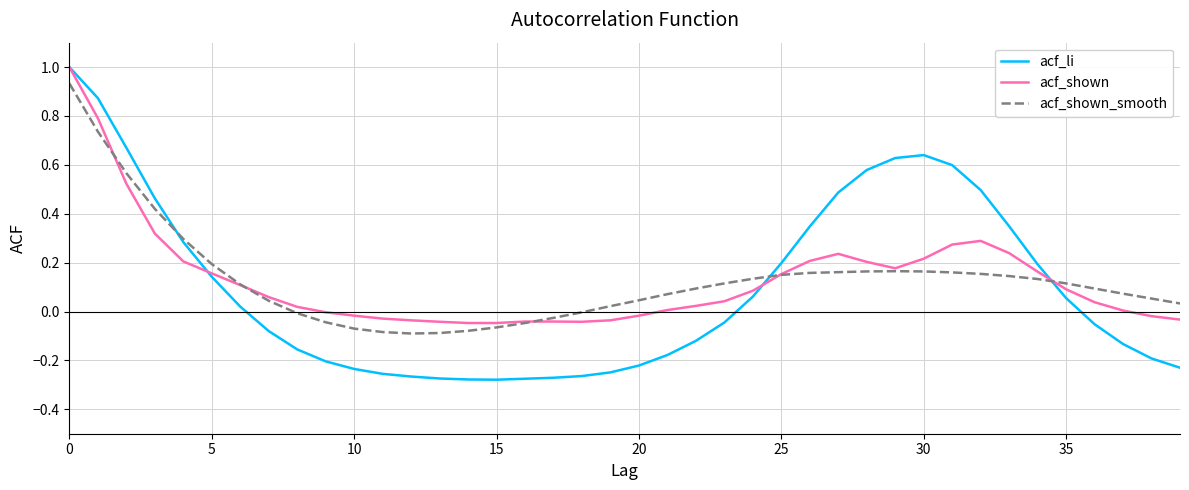

True or false: acf_shown and acf_shown_smooth cross at least once.

True